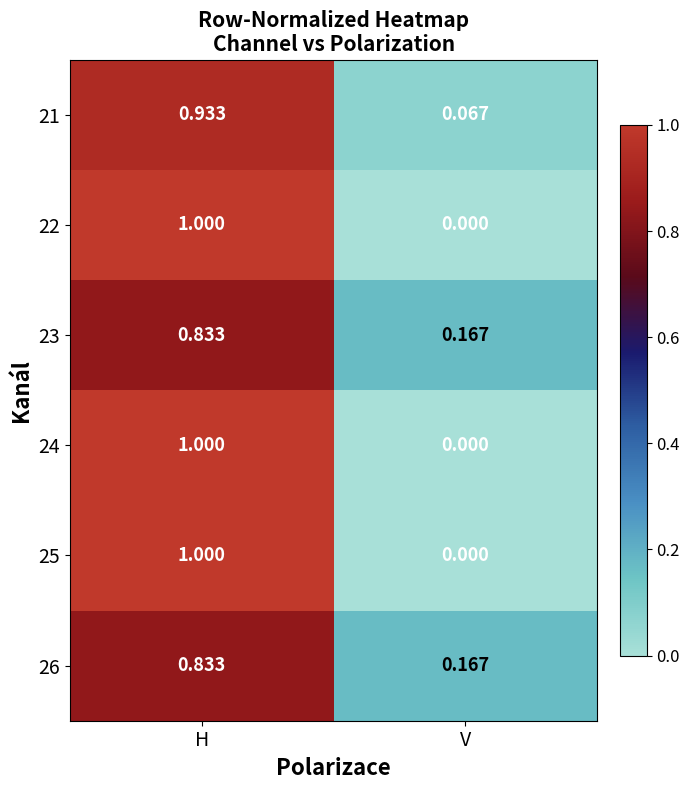

At which category is the sum across all series the highest?

H